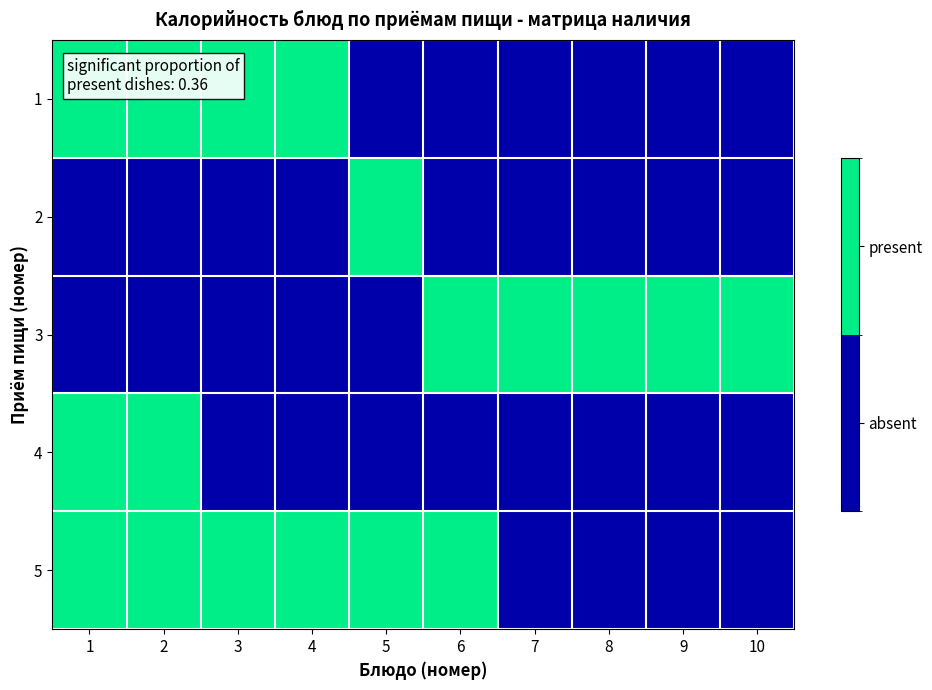

Reading left to right, what are all the values shown in this chart?

1: 1=1	2=1	3=1	4=1	5=0	6=0	7=0	8=0	9=0	10=0
2: 1=0	2=0	3=0	4=0	5=1	6=0	7=0	8=0	9=0	10=0
3: 1=0	2=0	3=0	4=0	5=0	6=1	7=1	8=1	9=1	10=1
4: 1=1	2=1	3=0	4=0	5=0	6=0	7=0	8=0	9=0	10=0
5: 1=1	2=1	3=1	4=1	5=1	6=1	7=0	8=0	9=0	10=0